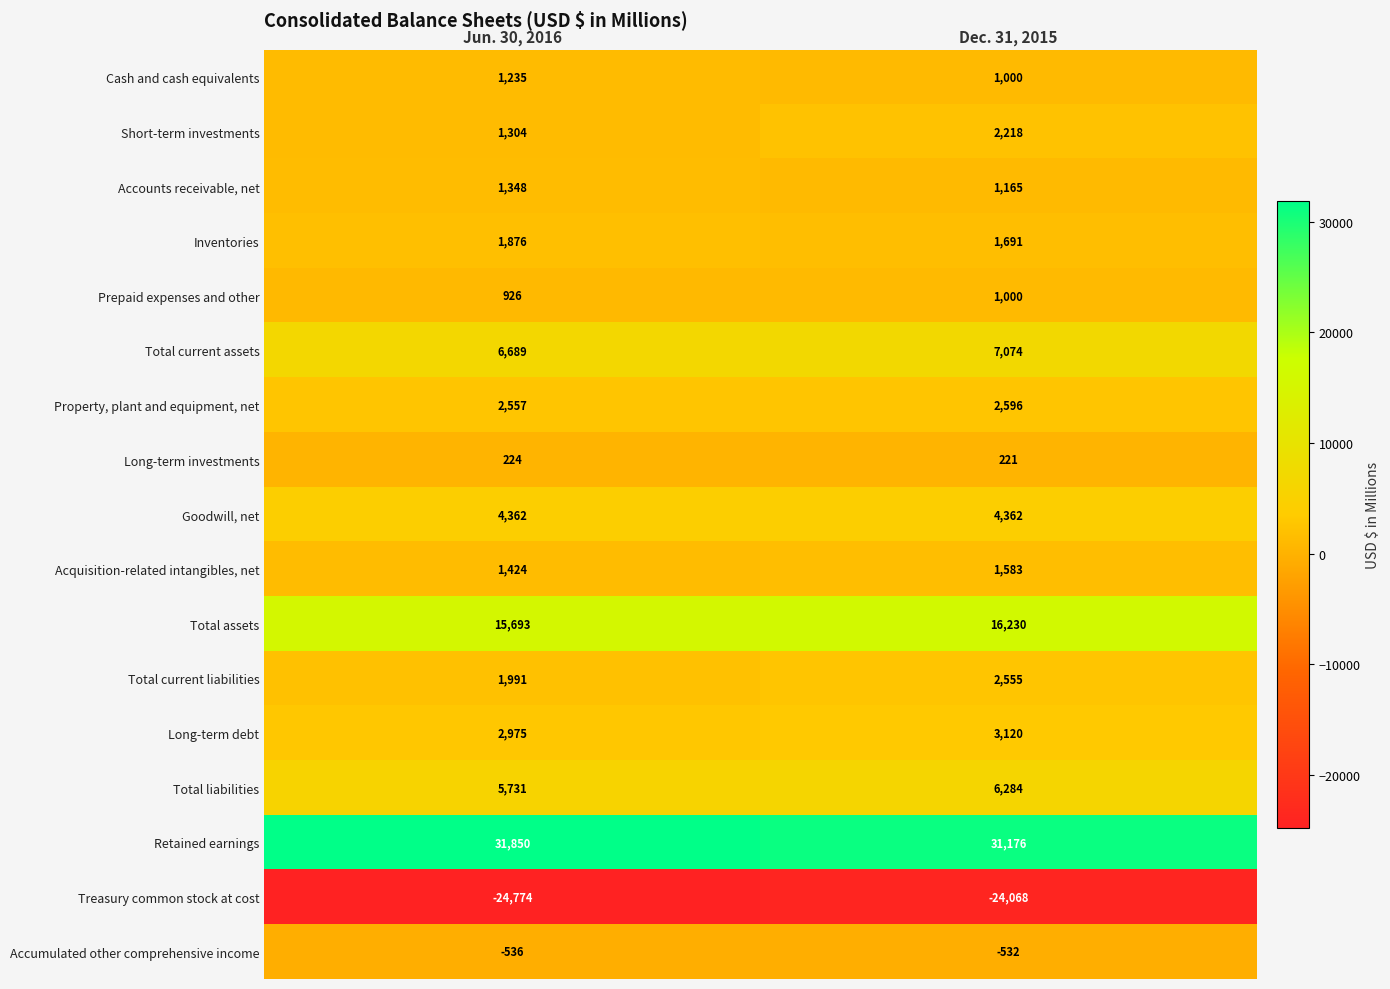

At which label does Prepaid expenses and other reach its minimum?

Jun. 30, 2016